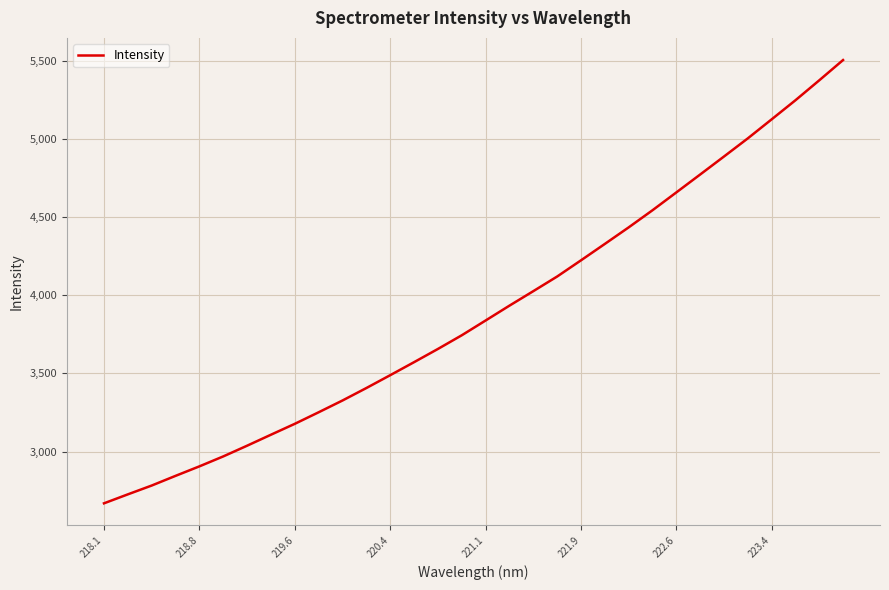

What is the smallest value displayed?

2669.9